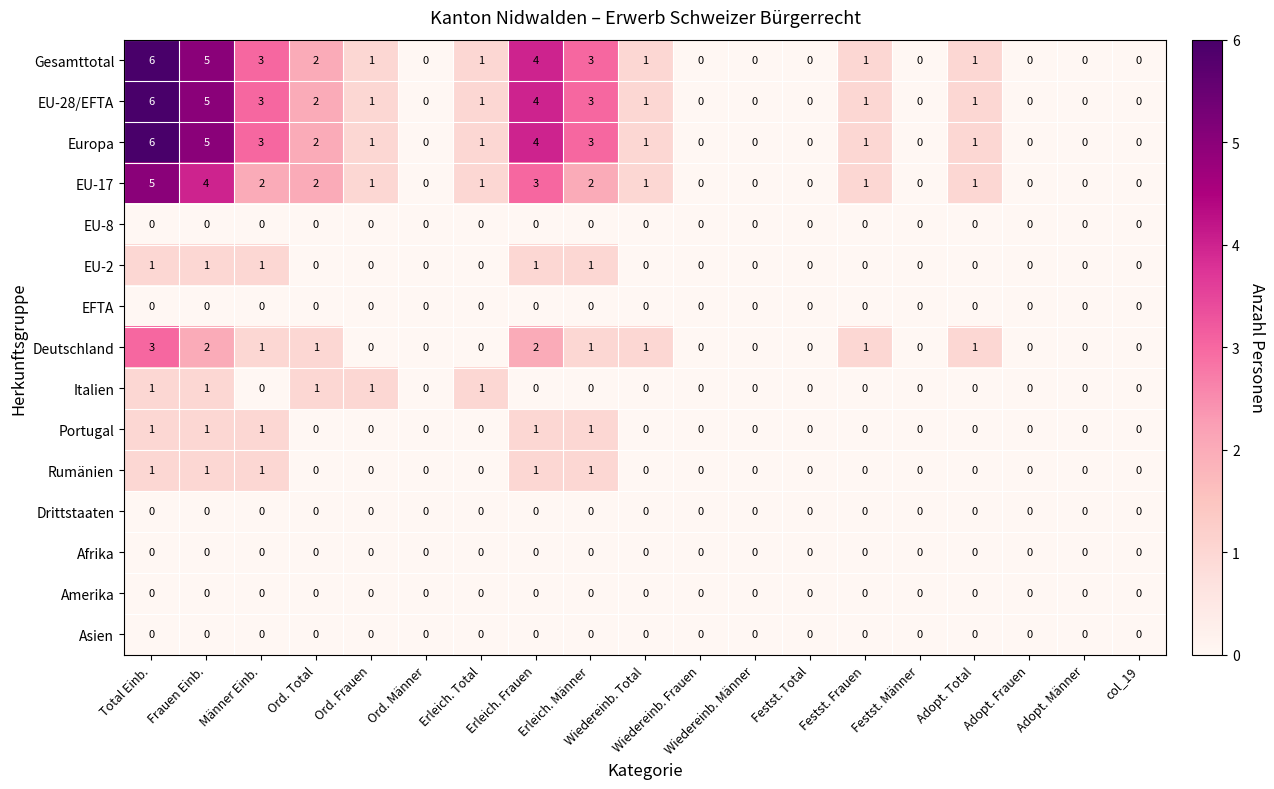

How many distinct data groups are displayed?

15